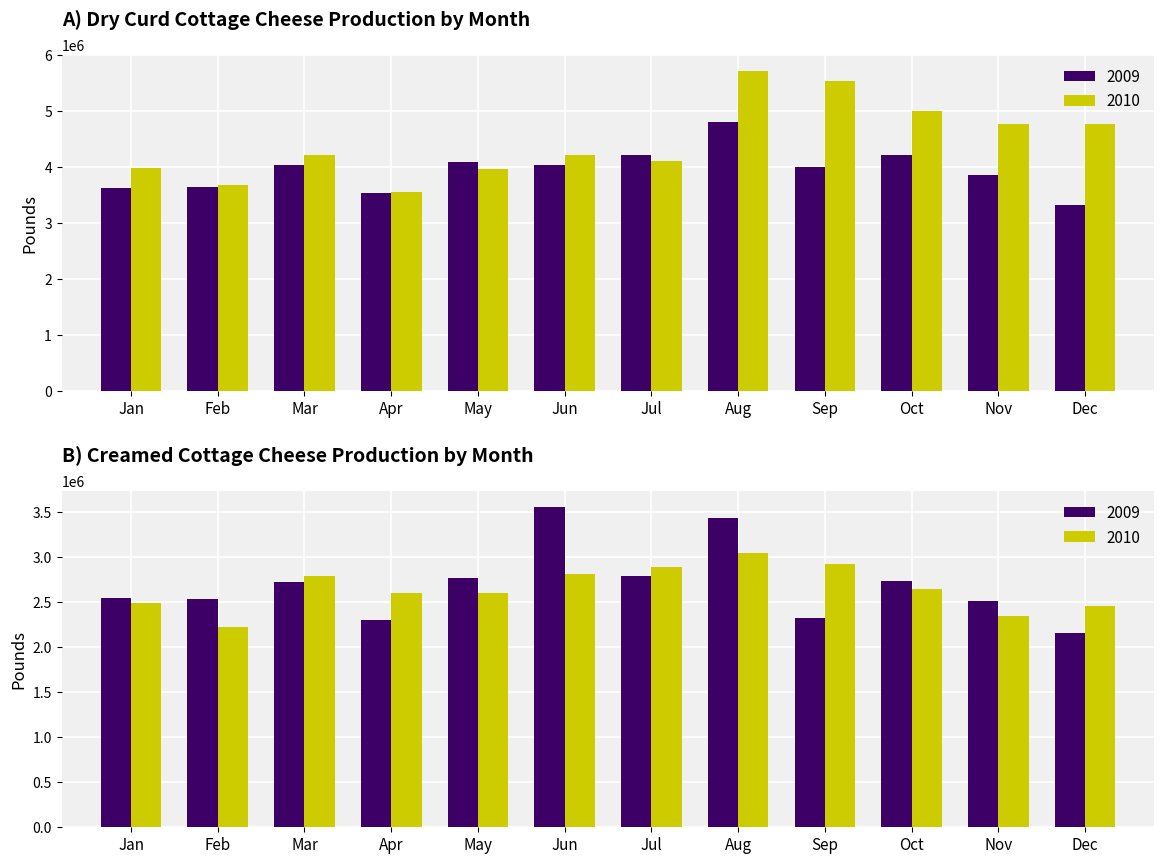

What is the value of the Dry Curd Cottage Cheese (2009) bar at the 10th from the left?

4208554